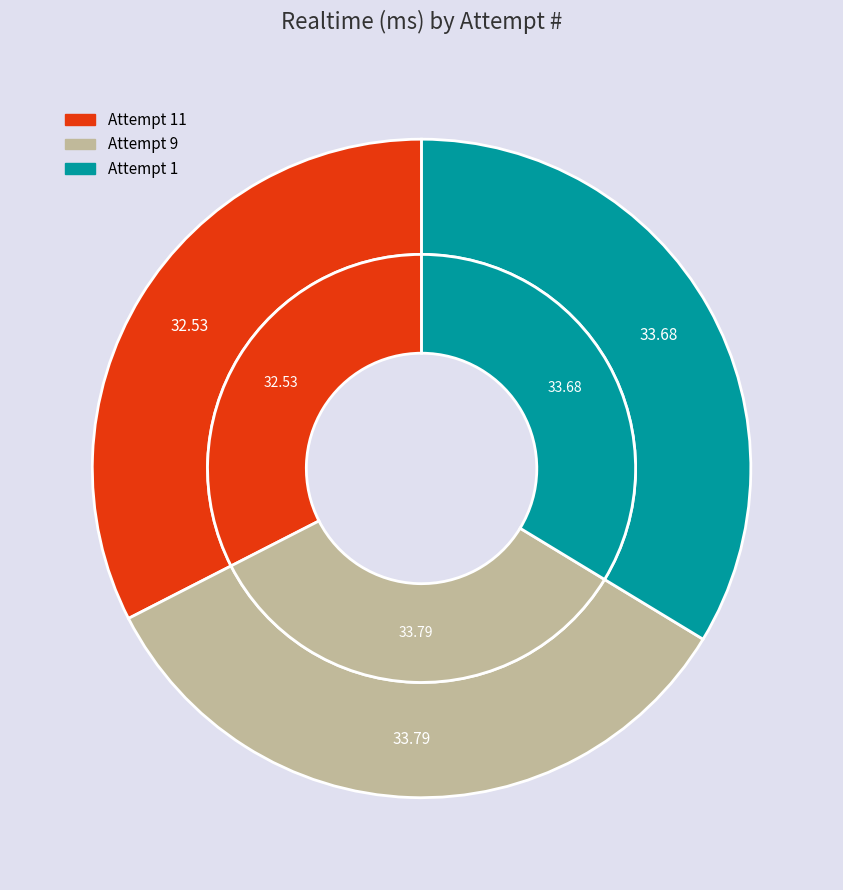

Which slice is the smallest?

Attempt 11